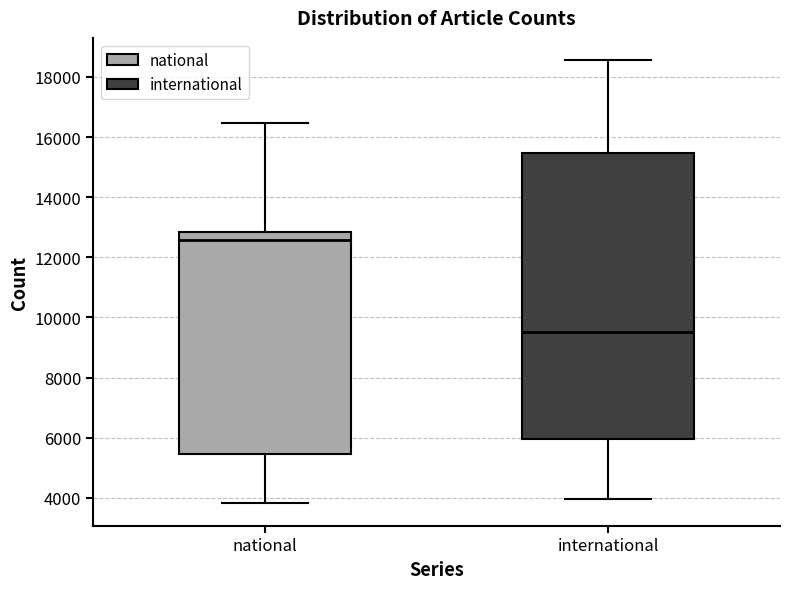

Reading left to right, transcribe this box plot: for each box, give where its median line is, the range the box spans, and where its two whiskers end, as read against the y-axis. The values are not printed on the chart, so give them approximately, as read against the axis.

national: median 12600, box 5400 to 12800, whiskers 3800 to 16400
international: median 9600, box 6000 to 15400, whiskers 4000 to 18600